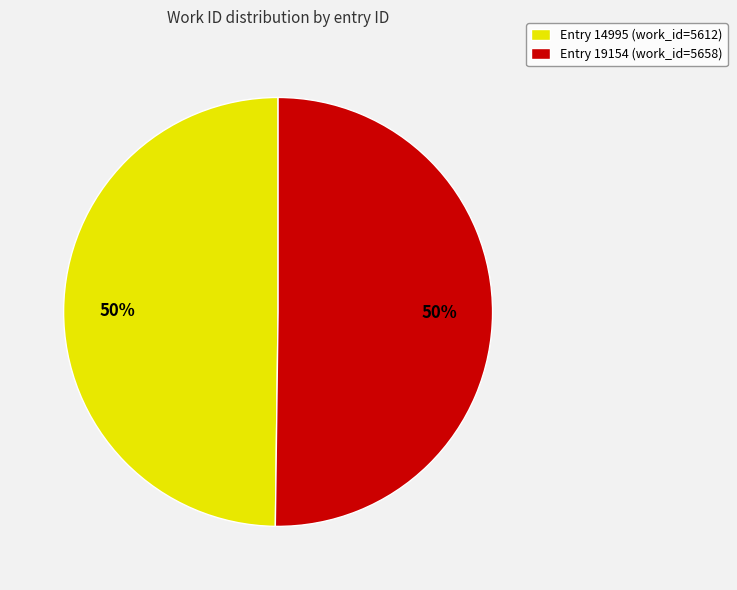

Do Entry 19154 (work_id=5658) and Entry 14995 (work_id=5612) together represent more than half of the pie?

Yes